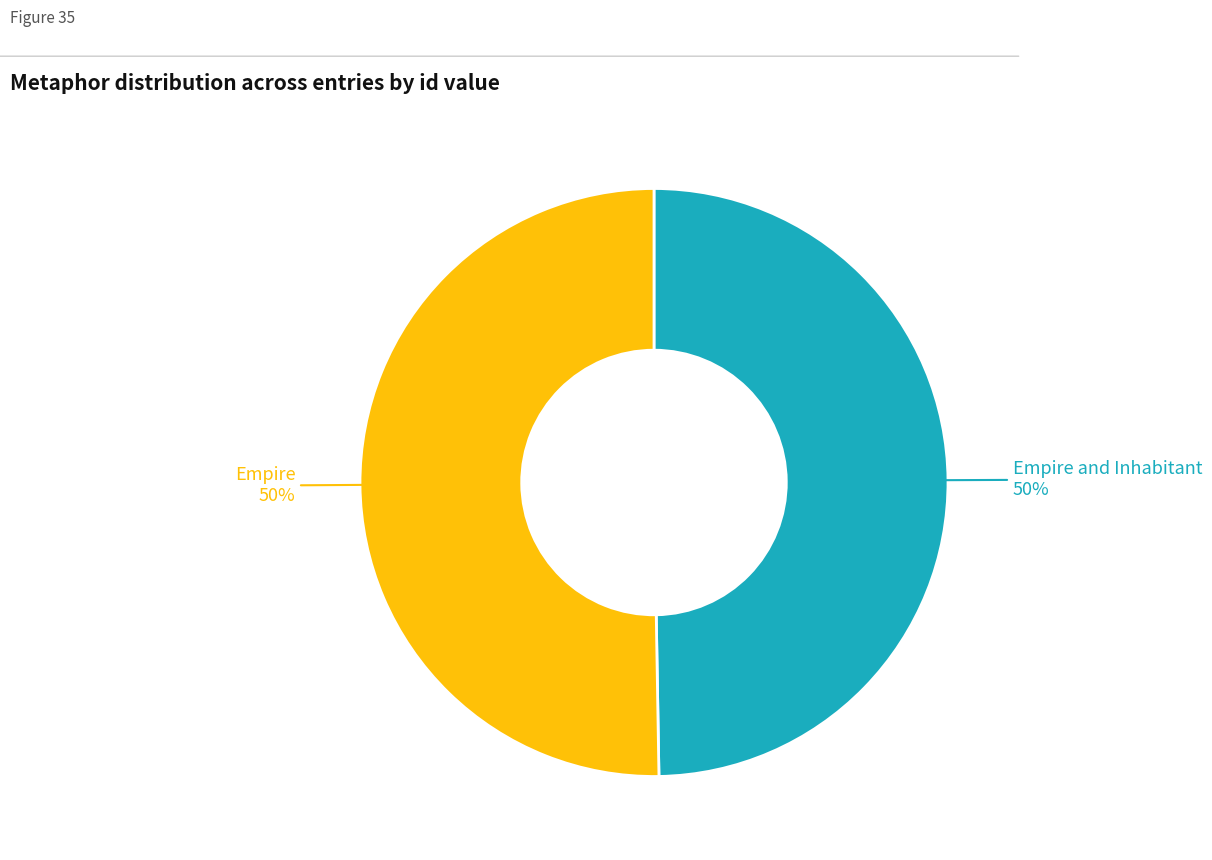

To the nearest percent, what is the average slice percentage?

50%